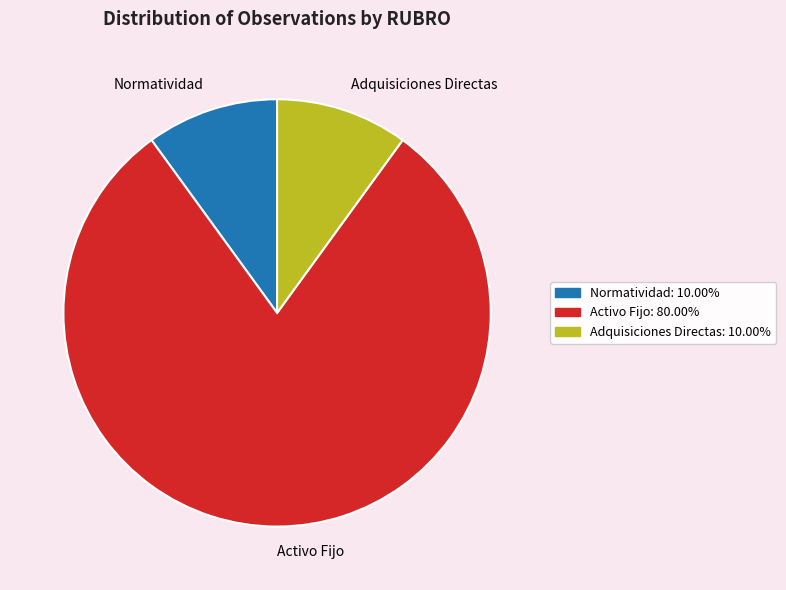

Is it true that Normatividad is 18% of the pie?

False